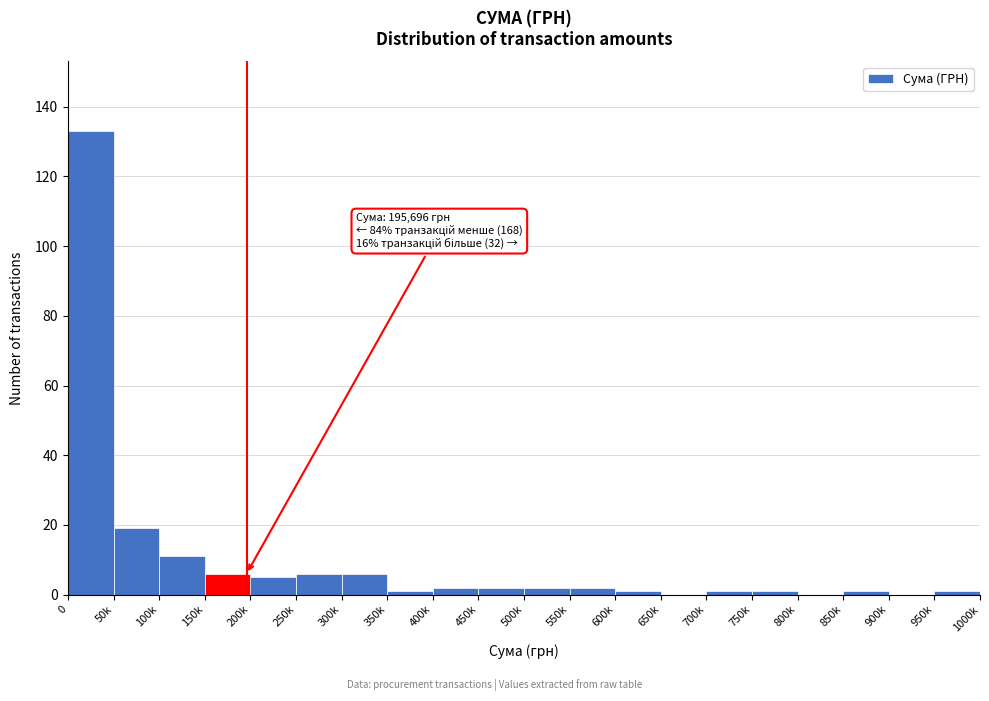

Reading left to right, what are all the values shown in this chart?

0=133	50k=19	100k=11	150k=6	200k=5	250k=6	300k=6	350k=1	400k=2	450k=2	500k=2	550k=2	600k=1	650k=0	700k=1	750k=1	800k=0	850k=1	900k=0	950k=1